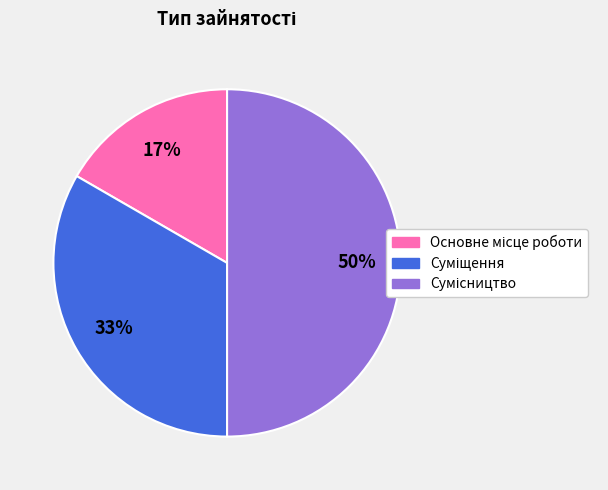

To the nearest percent, what is the difference between the largest and smallest slice percentages?

33%